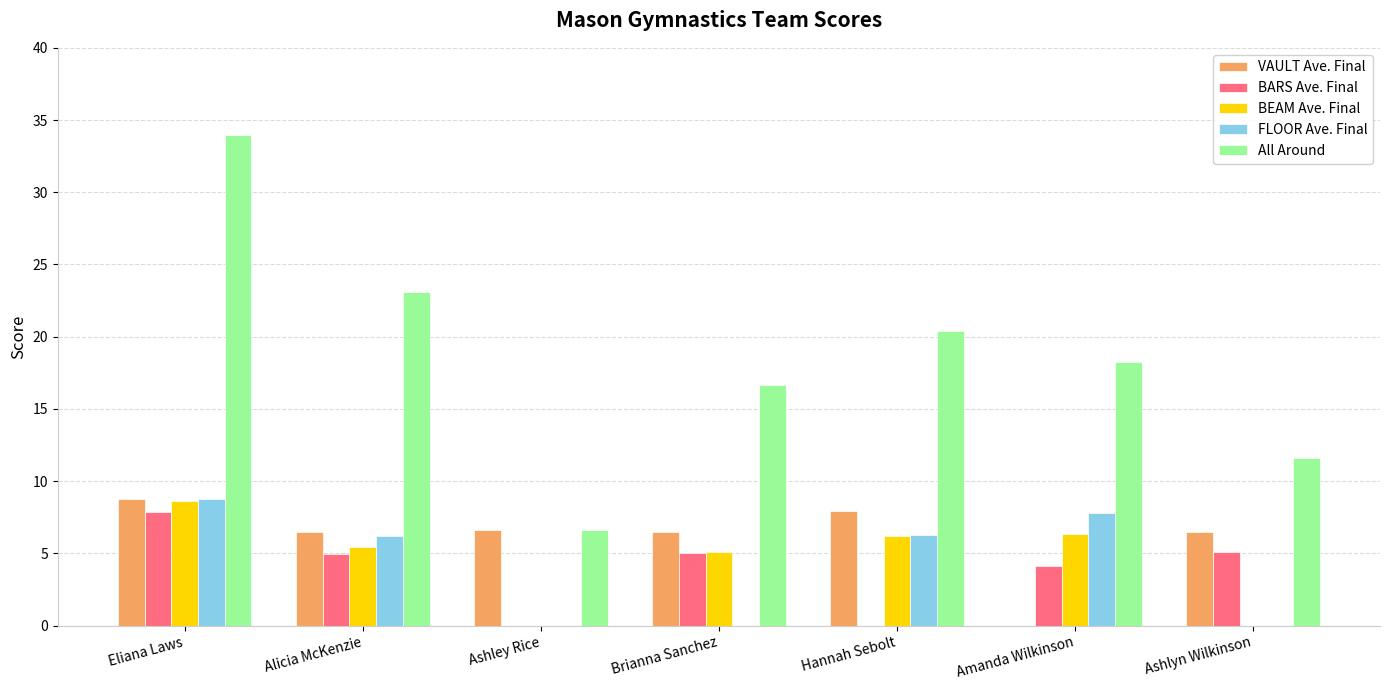

What is the total value across all series at Ashley Rice?

13.2